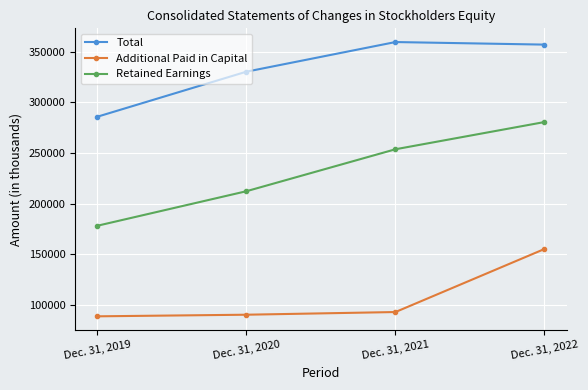

How many lines are shown in the chart?

3